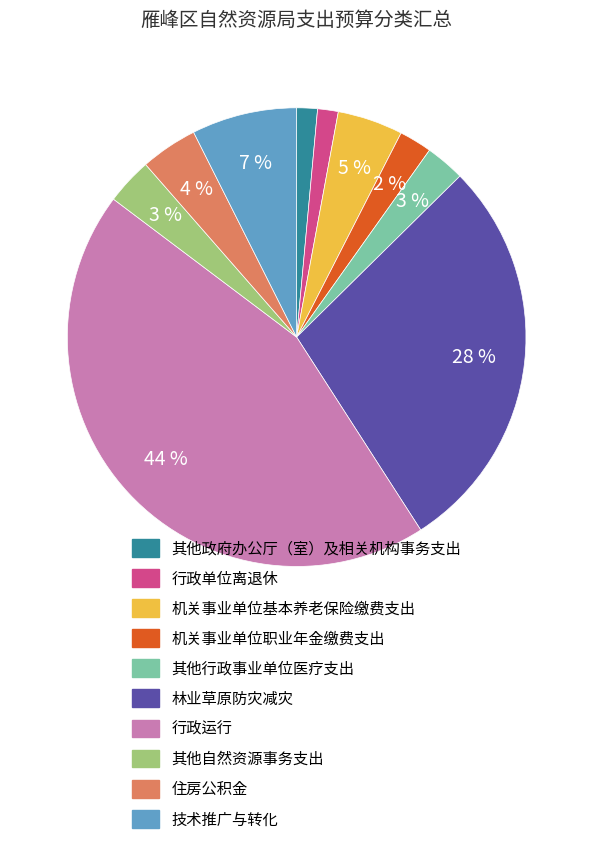

Combined, do 行政单位离退休 and 技术推广与转化 account for over 50%?

No